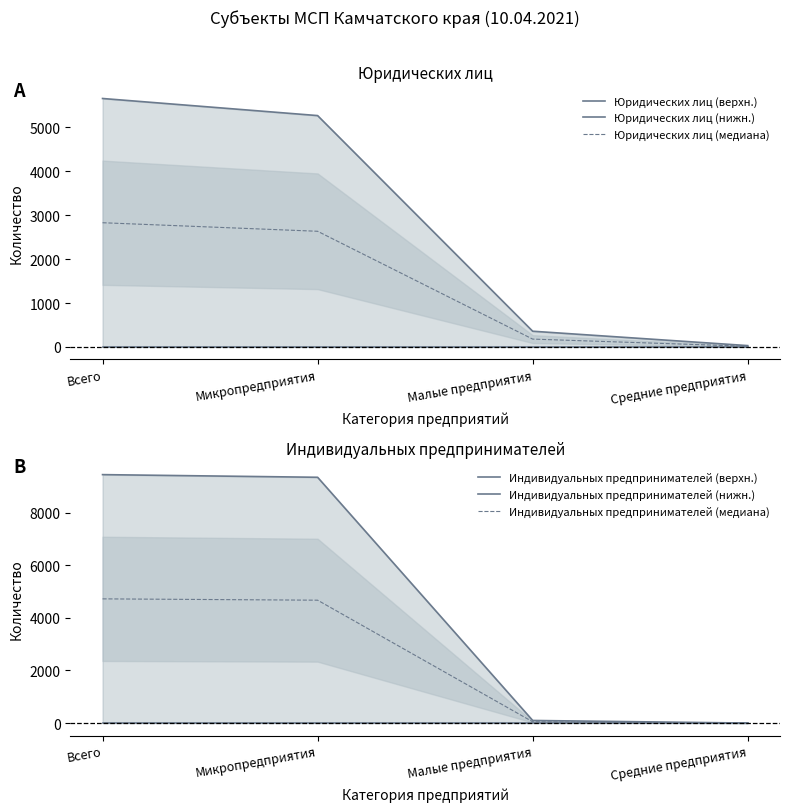

True or false: Индивидуальных предпринимателей (верхн.) and Индивидуальных предпринимателей (нижн.) cross at least once.

False